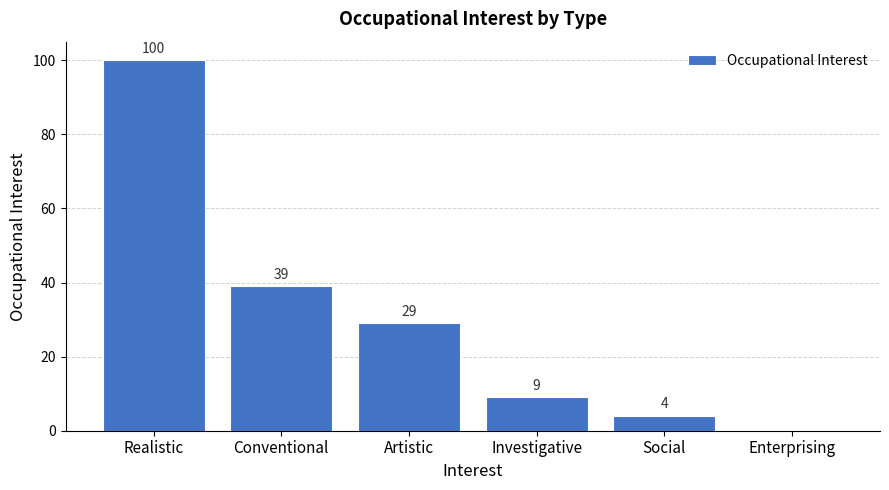

What is the sum of the values at Artistic and Social?

33